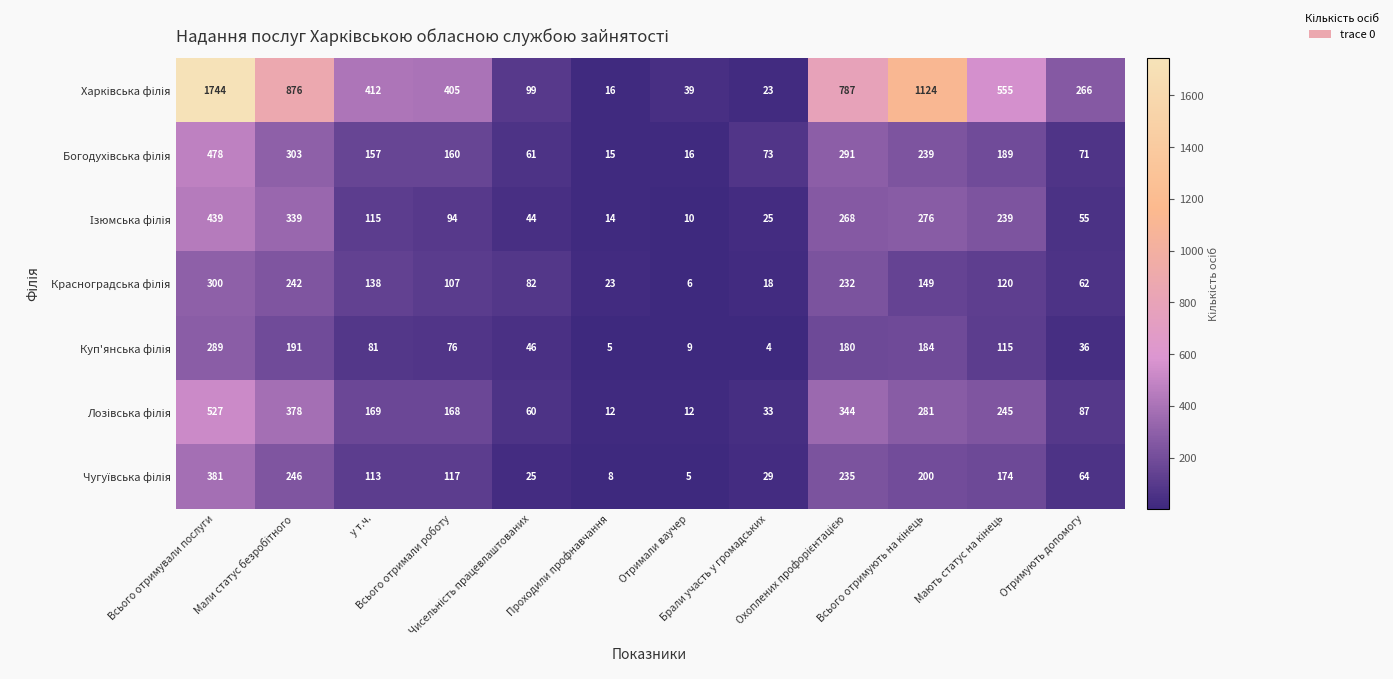

What is the greatest value displayed?

1744